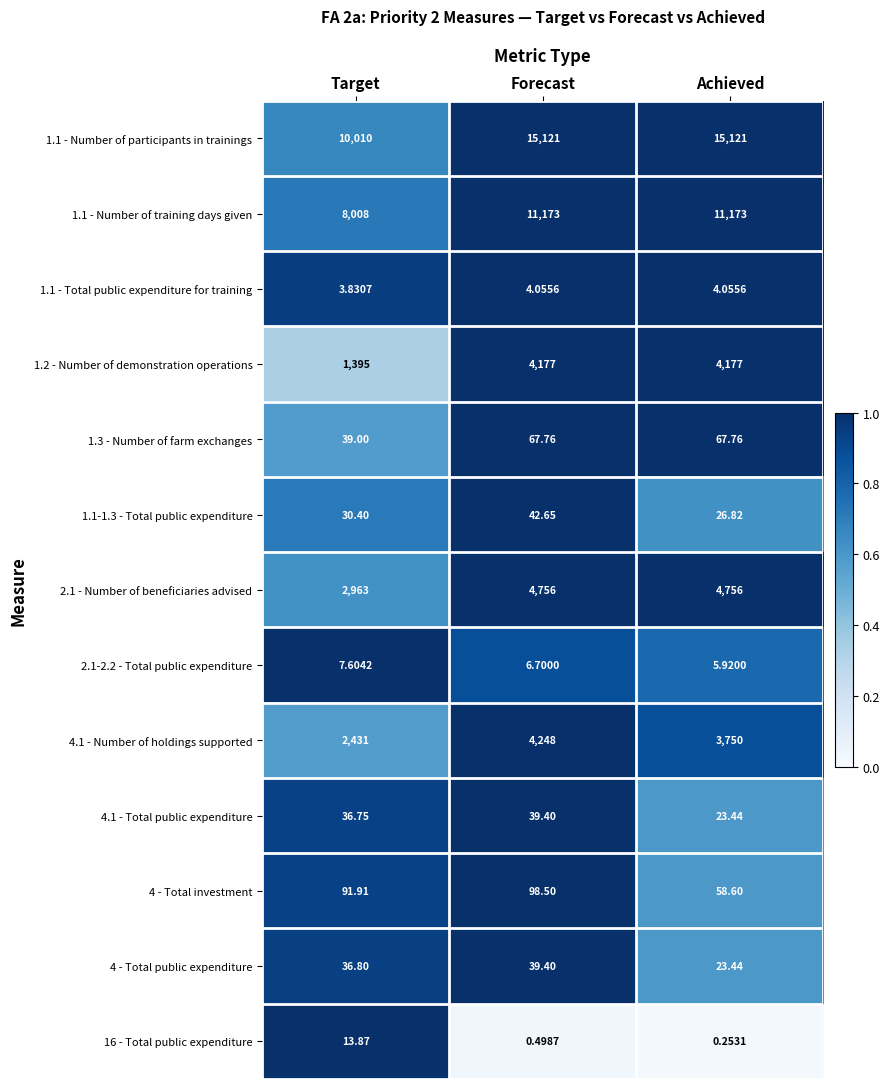

Is the value of 1.1 - Total public expenditure for training at Forecast greater than the value of 1.1 - Number of participants in trainings at Achieved?

No